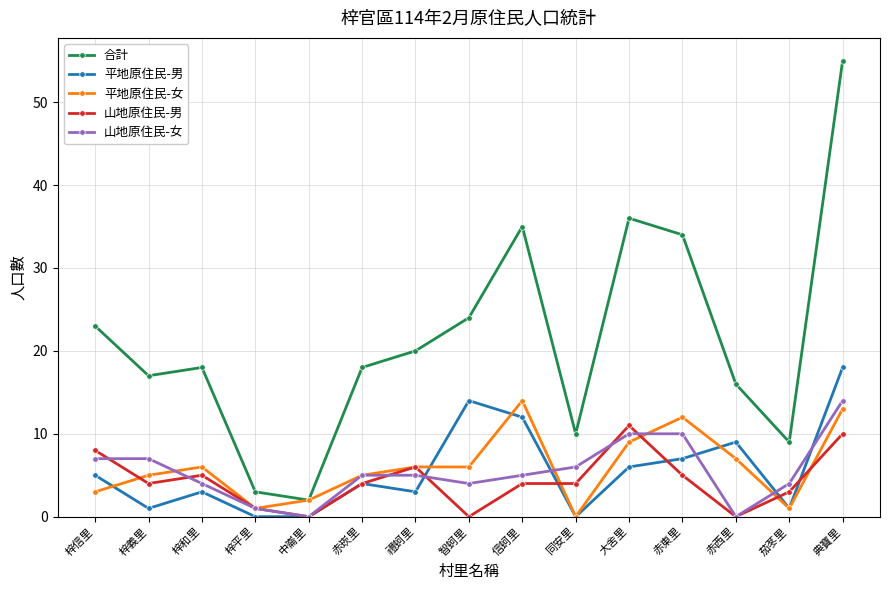

How many series are shown in this chart?

5